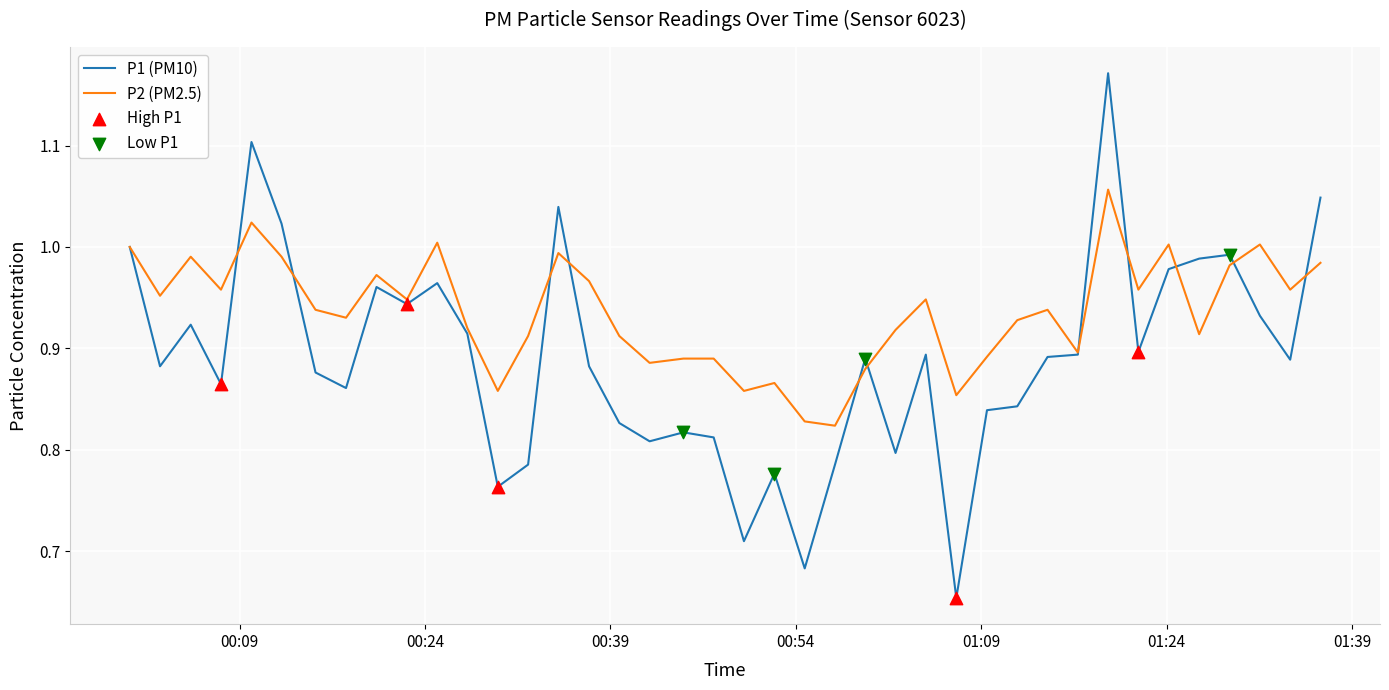

Which series has the largest total across all categories?

P2 (PM2.5)